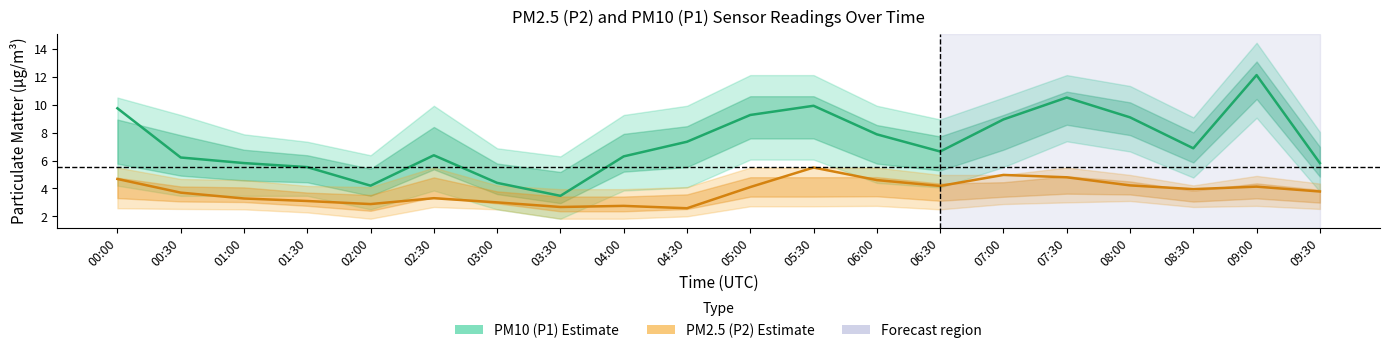

What are all the series names shown in the legend?

PM10 (P1) Estimate, PM2.5 (P2) Estimate